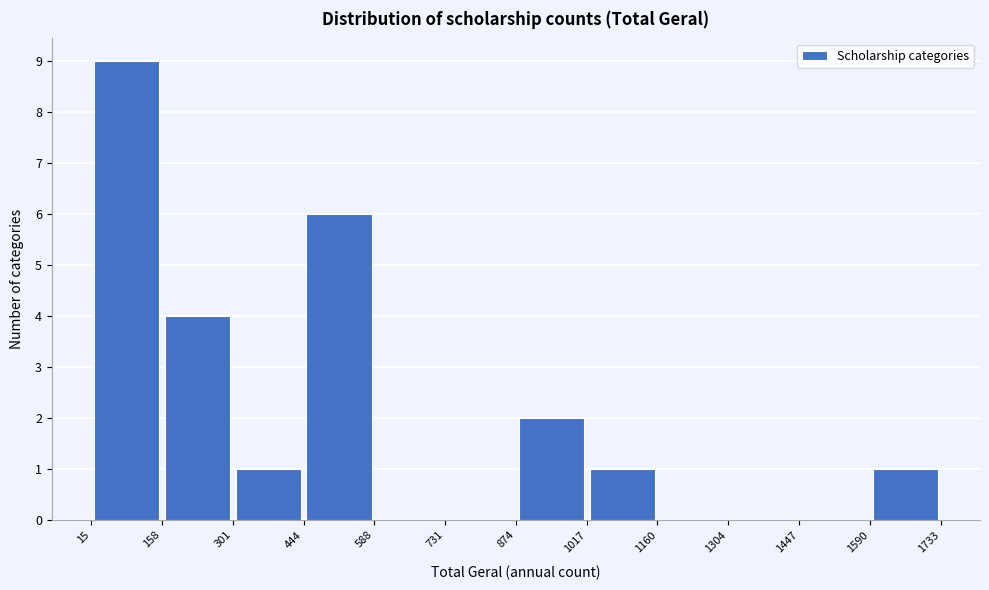

Which range on the x-axis has the tallest bar?

15 to 158